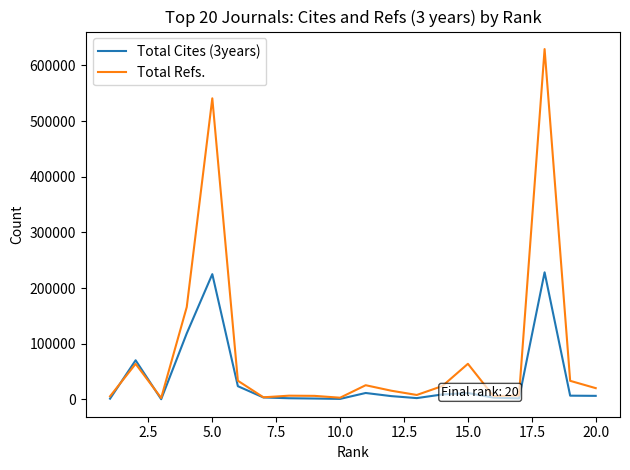

Rank the series by their average value, from lowest to highest.

Total Cites (3years), Total Refs.